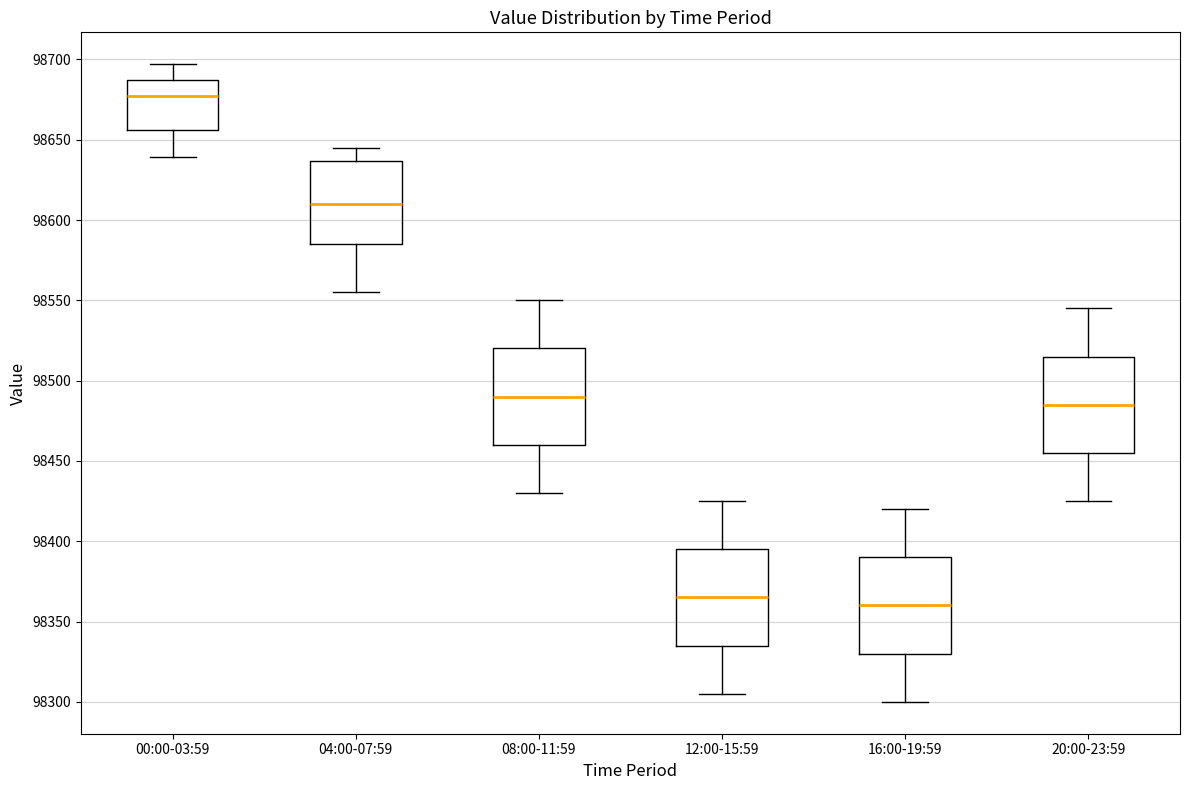

Which box's median line is the lowest?

16:00-19:59